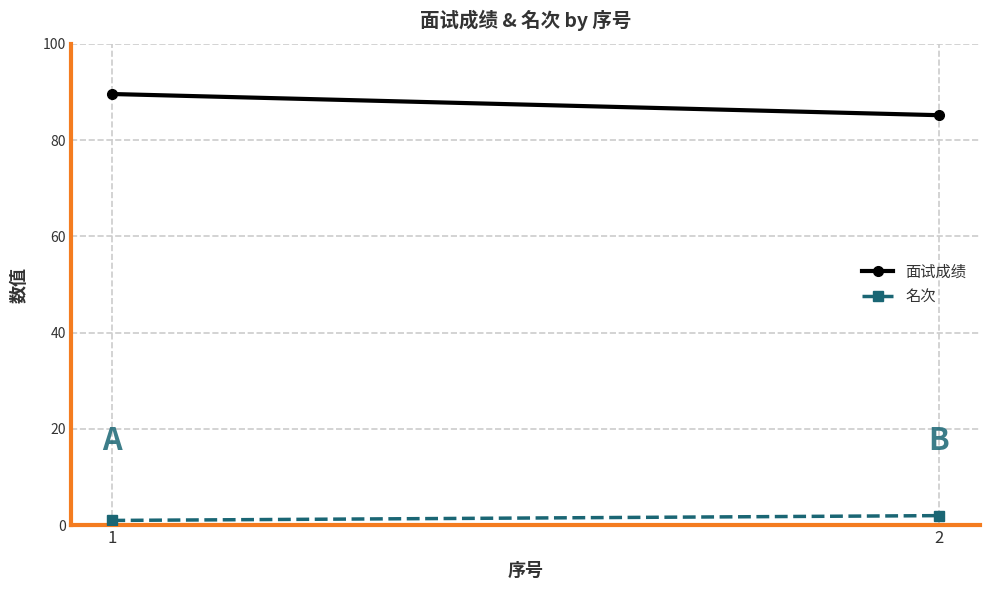

What is the difference between the highest and lowest values at 1?

88.6